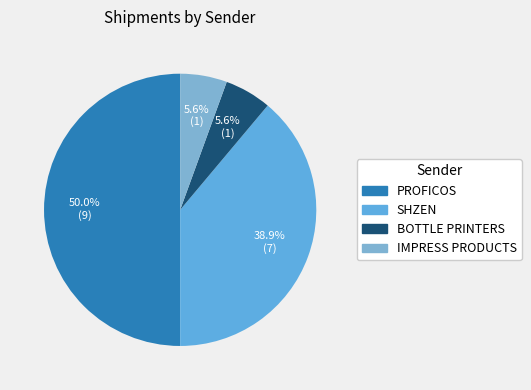

What is the ratio of the value at SHZEN to the value at IMPRESS PRODUCTS?

7.0